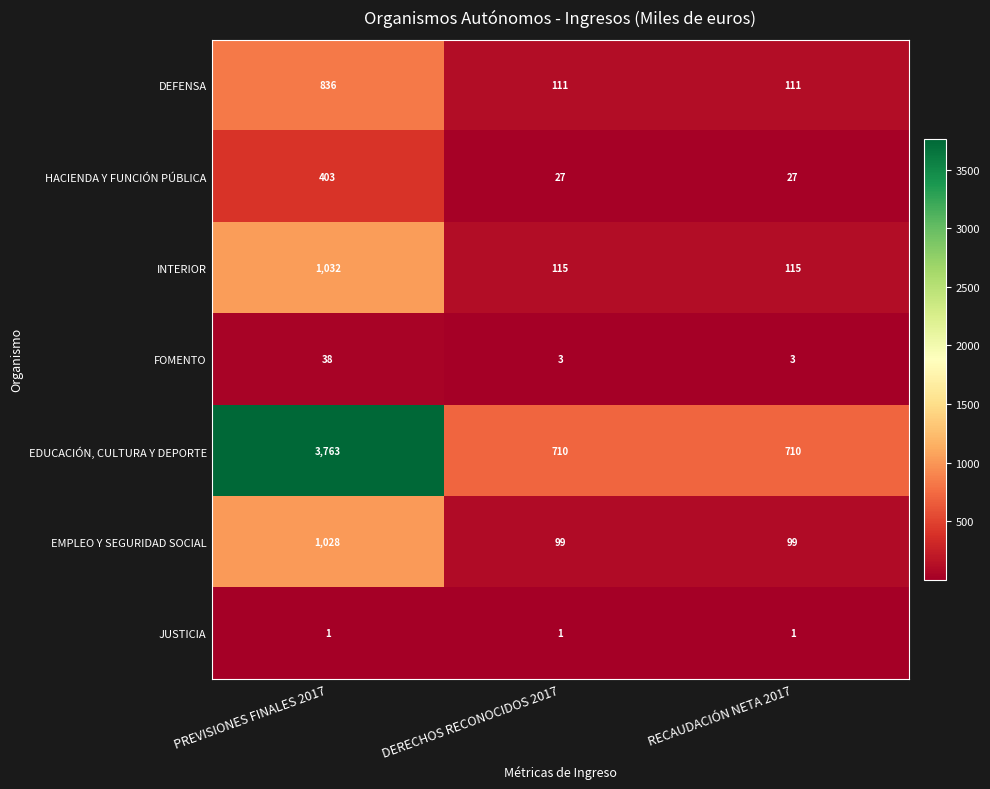

What is the sum of the FOMENTO values at PREVISIONES FINALES 2017 and DERECHOS RECONOCIDOS 2017?

41